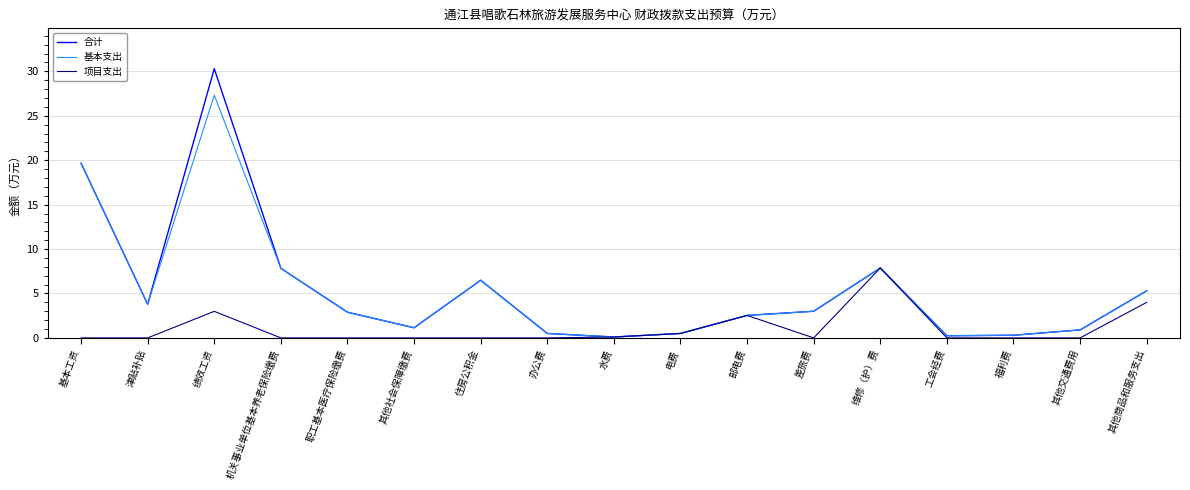

List the series in order of their peak value, highest first.

合计, 基本支出, 项目支出